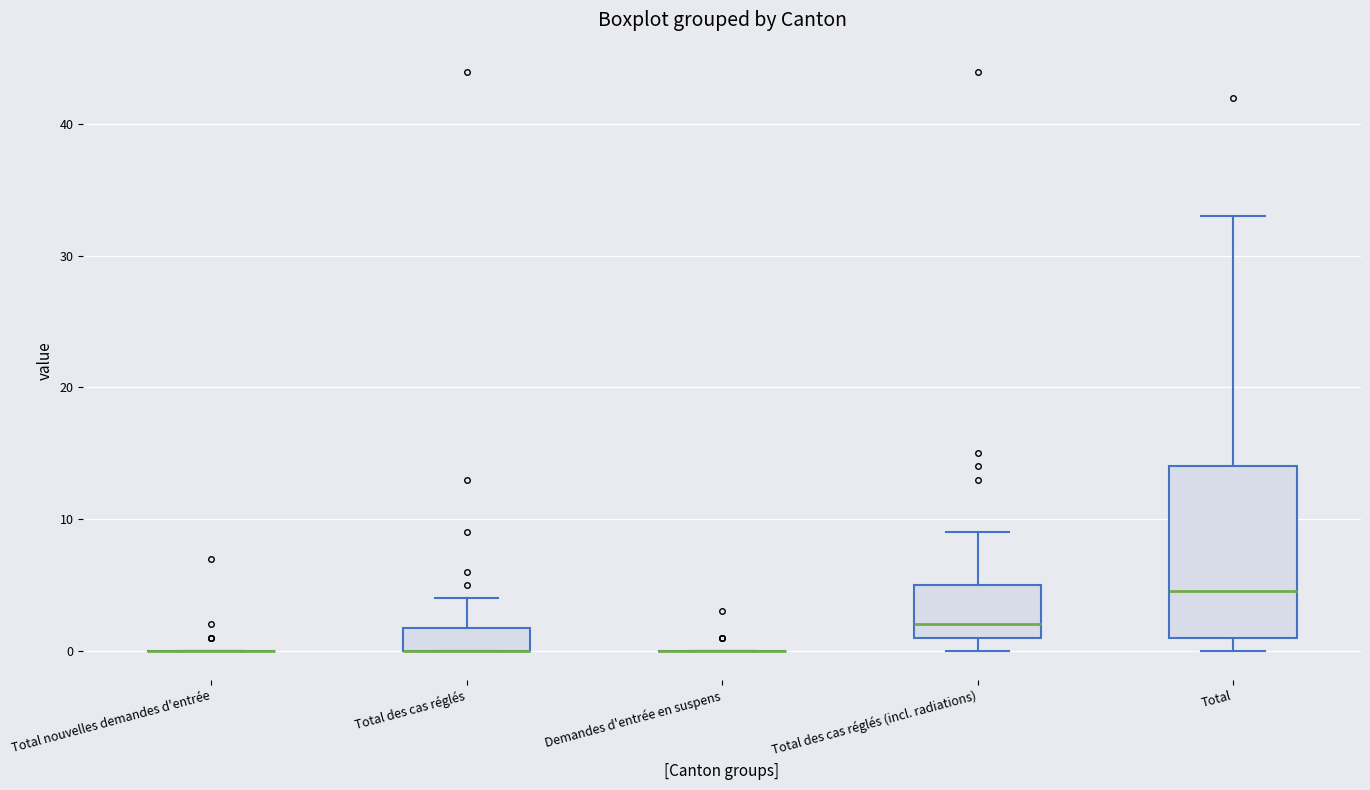

Reading left to right, read every box against the y-axis: the position of its median line, the range the box covers, and the ends of its whiskers. The values are not printed on the chart, so give them approximately, as read against the axis.

Total nouvelles demandes d'entrée: box collapsed to a line at 0, whiskers 0 to 0
Total des cas réglés: median 0 (drawn on the box's lower edge), box 0 to 2, whiskers 0 to 4
Demandes d'entrée en suspens: box collapsed to a line at 0, whiskers 0 to 0
Total des cas réglés (incl. radiations): median 2, box 1 to 5, whiskers 0 to 9
Total: median 5, box 1 to 14, whiskers 0 to 33